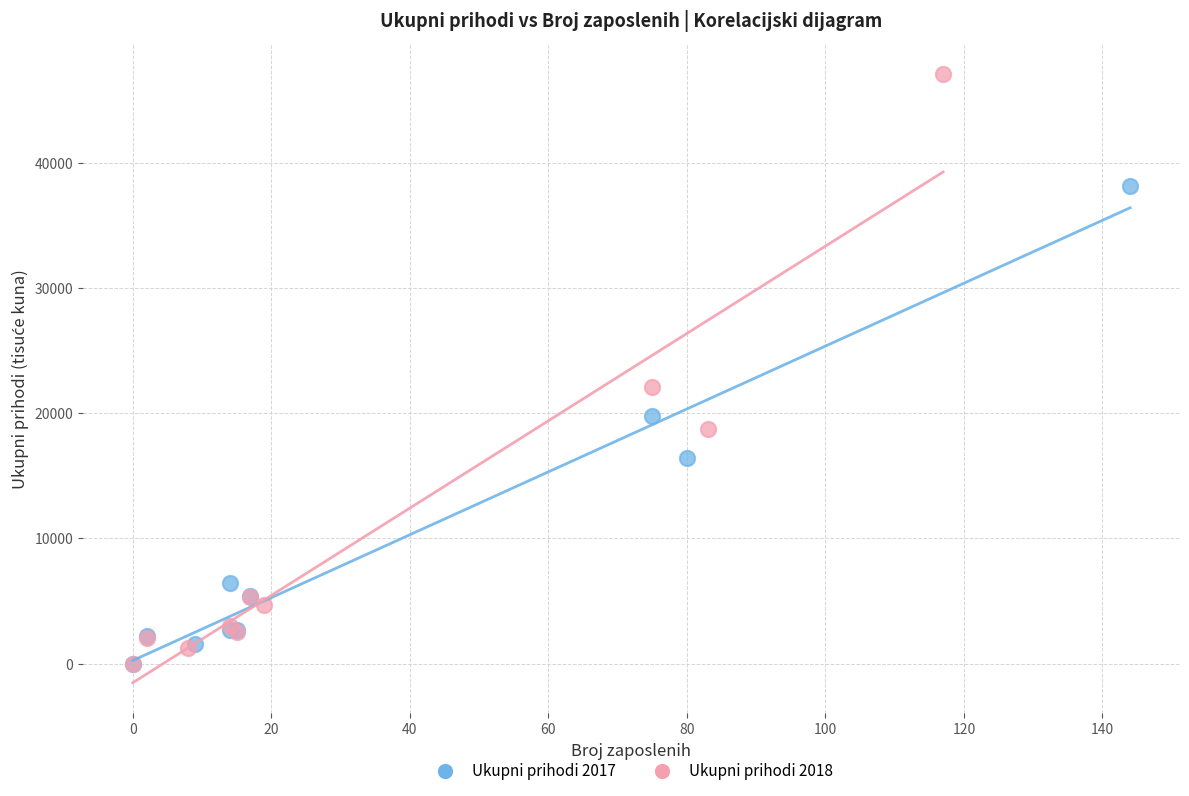

Which series has the widest spread of Y values?

Ukupni prihodi 2018